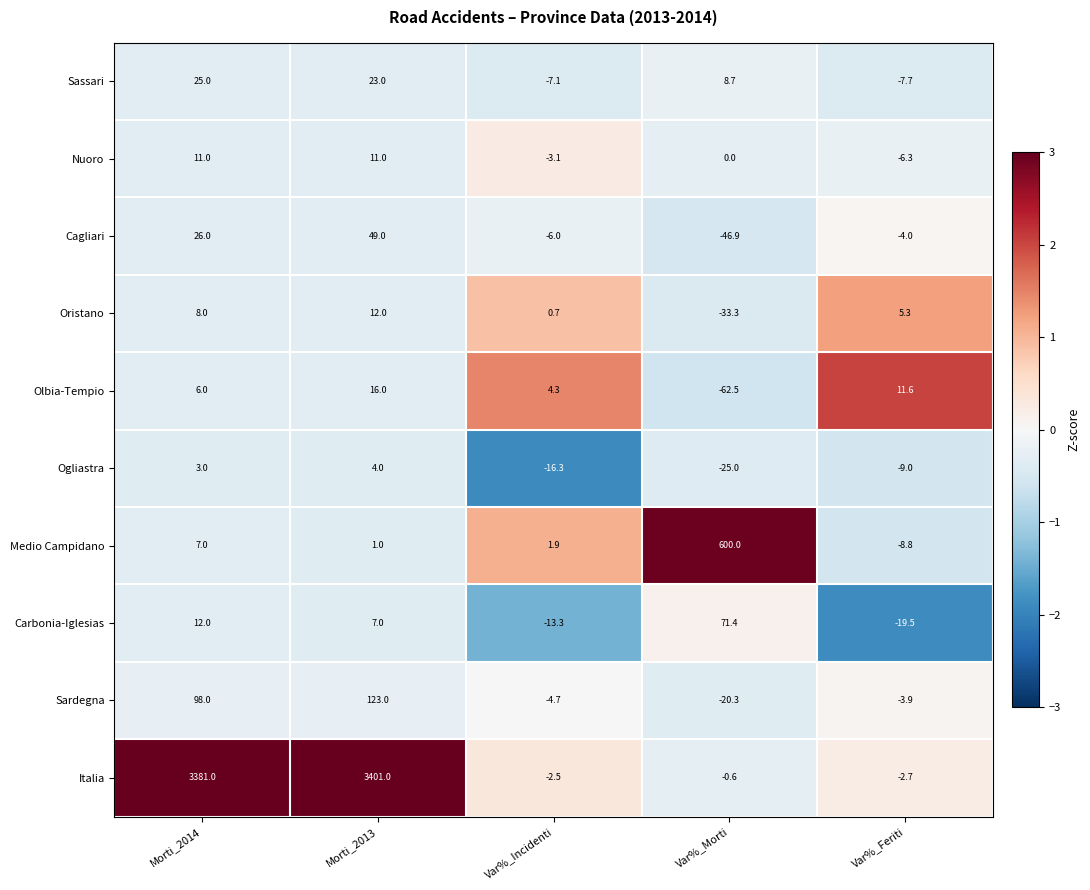

Which series has the largest range (max minus min)?

Italia